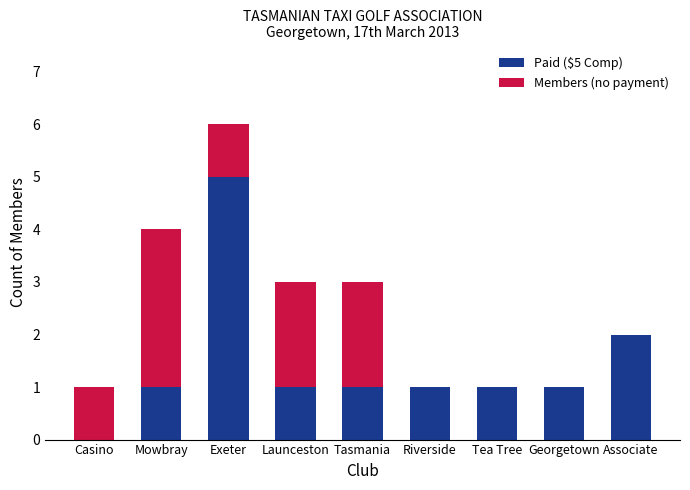

At which category is the sum across all series the highest?

Exeter